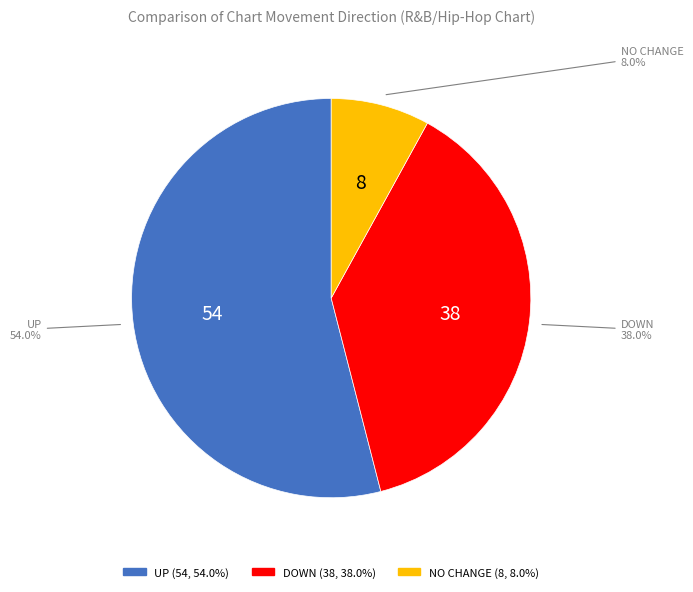

To the nearest percent, what is the average slice percentage?

33%